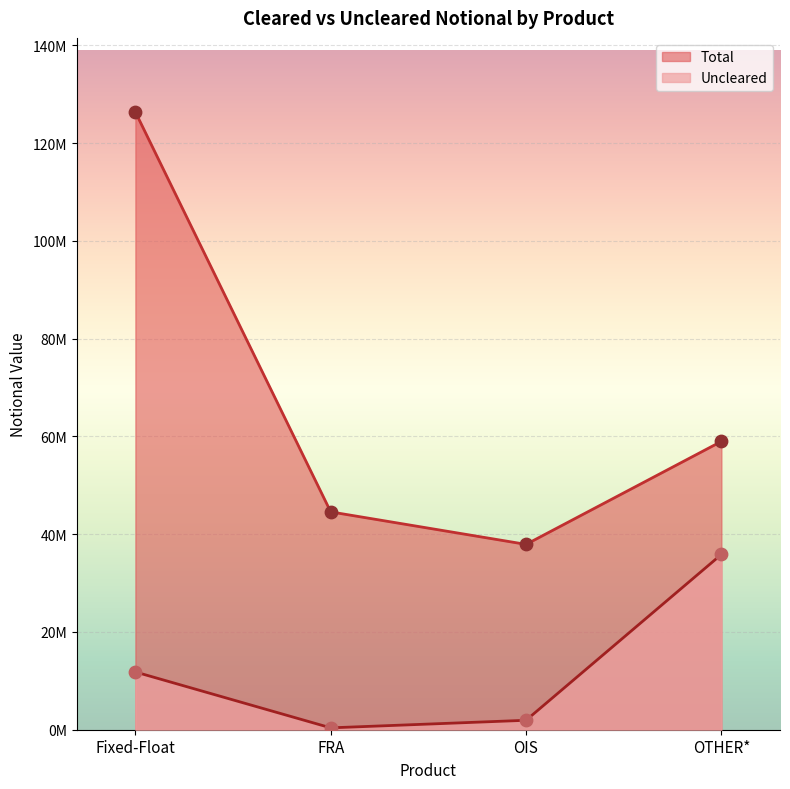

What are all the series names shown in the legend?

Total, Uncleared